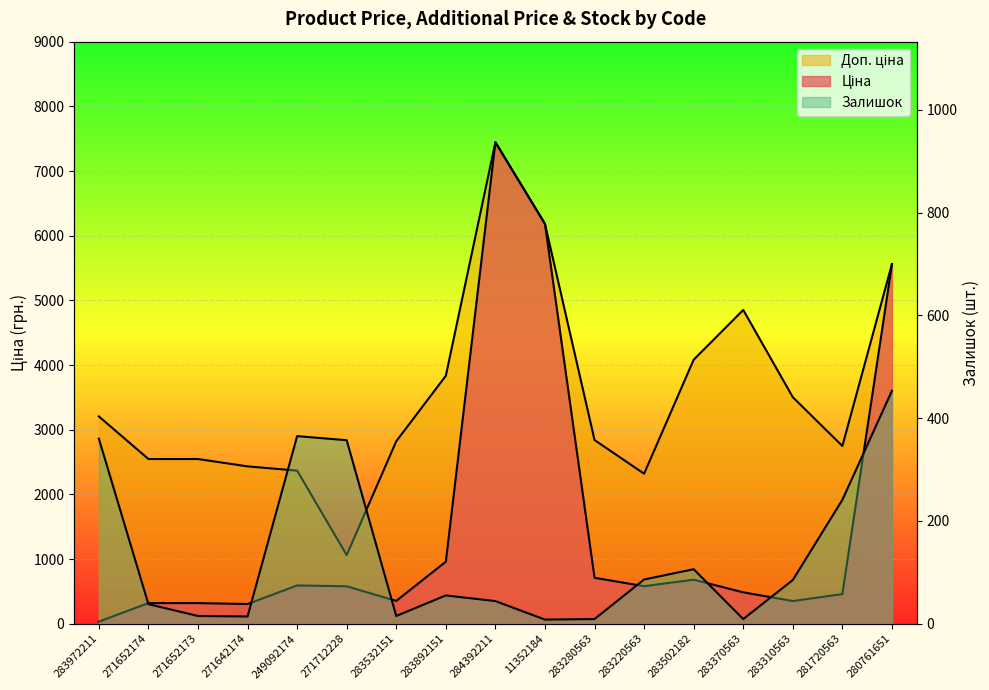

Which series has the largest total across all categories?

Доп. ціна